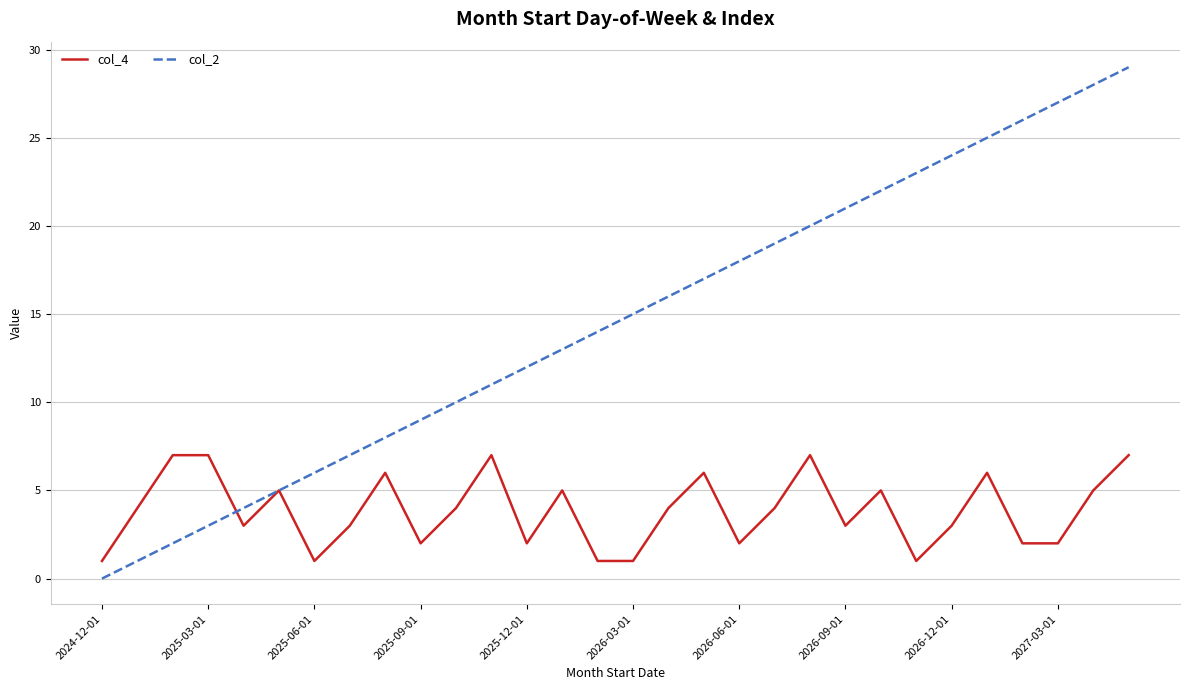

Rank the series by their average value, from highest to lowest.

col_2, col_4